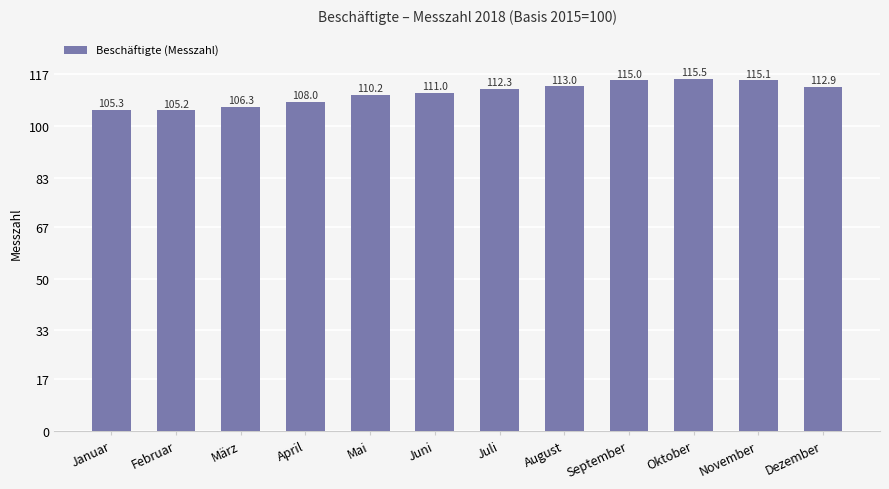

How many data points are less than 112?

6